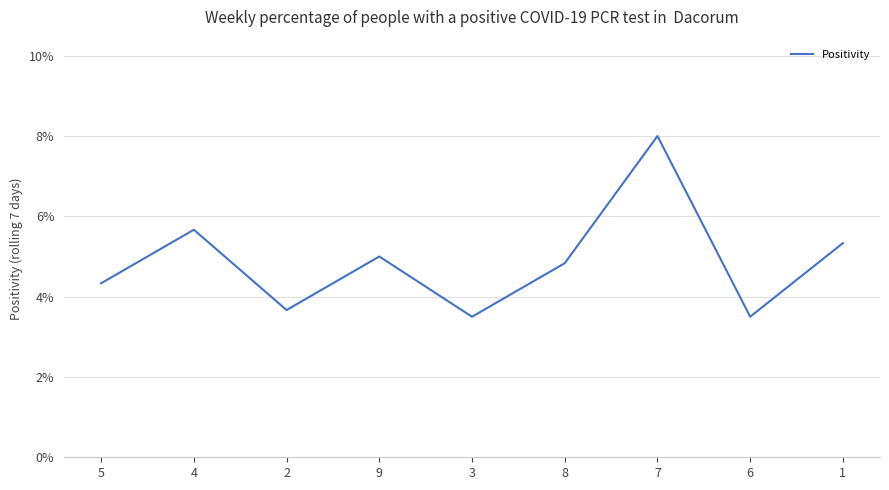

What is the sum of all values?

43.8